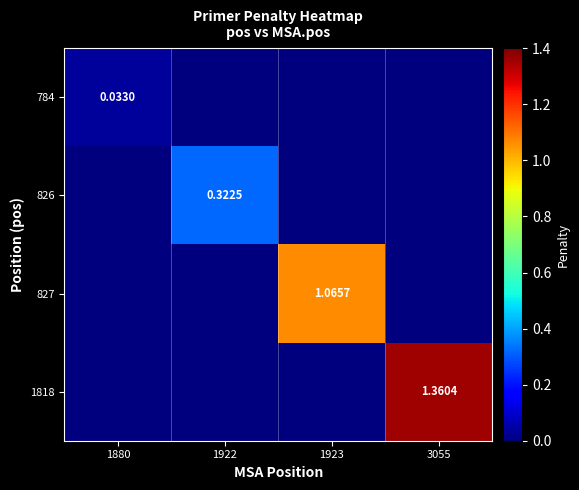

How many values in 827 are above zero?

1